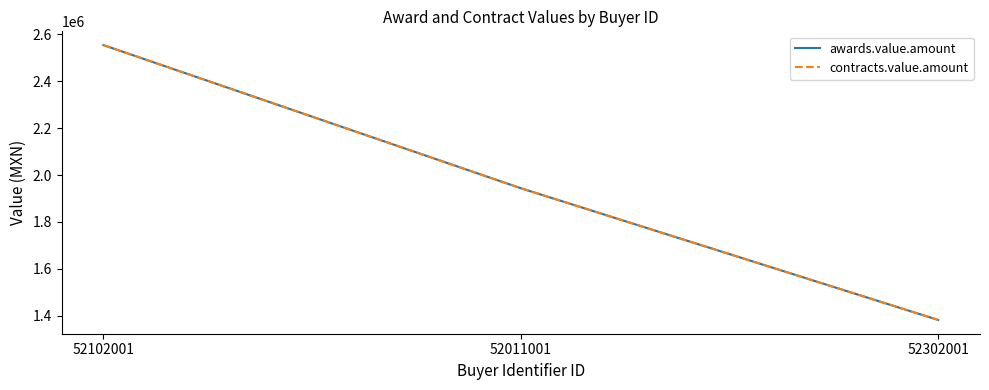

Is this an area chart (filled region under the line)?

No